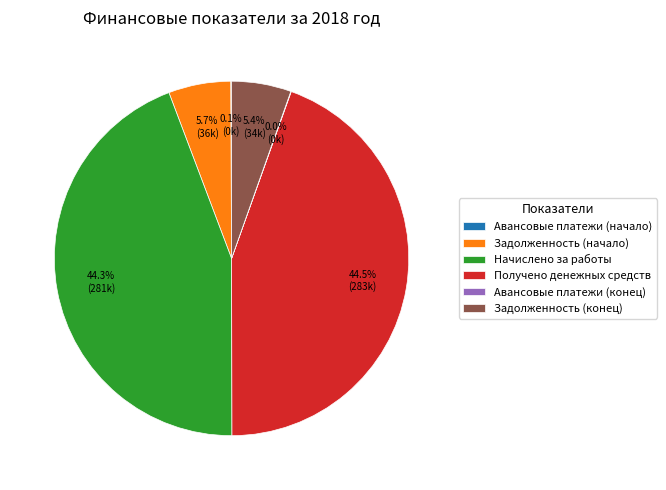

Is there any slice that represents more than half of the pie?

No